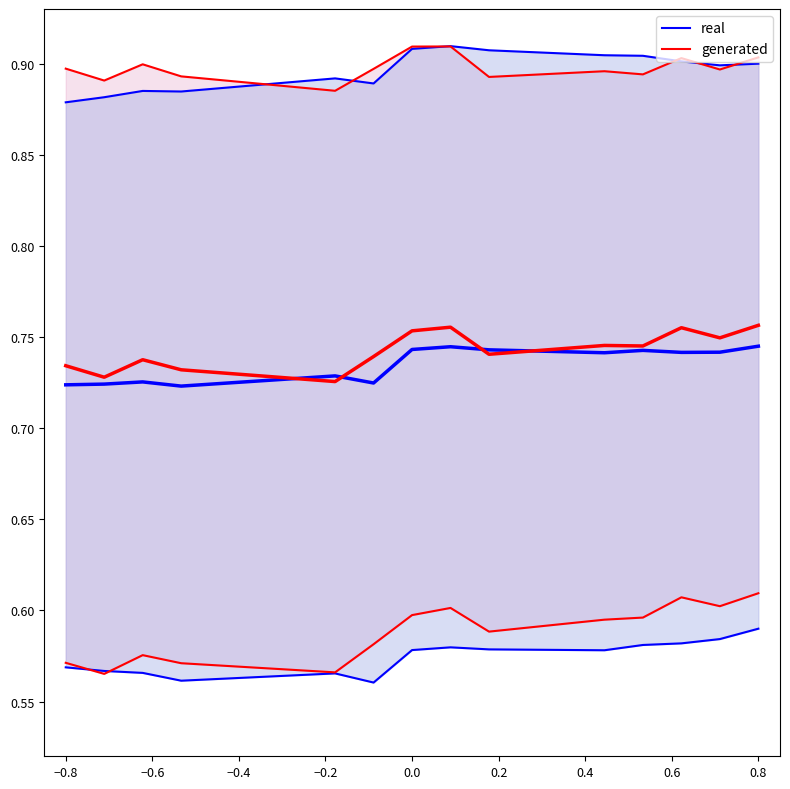

Between which two adjacent categories do real and generated first intersect?

−0.2 and 0.0